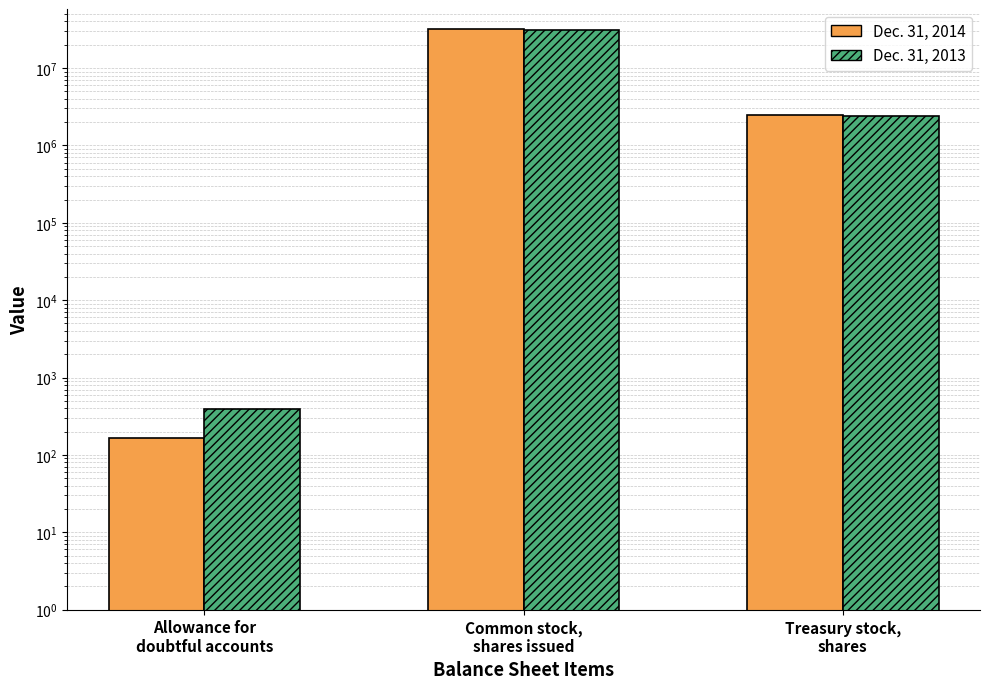

What is the value of the Dec. 31, 2013 bar at the 1st from the left?

392